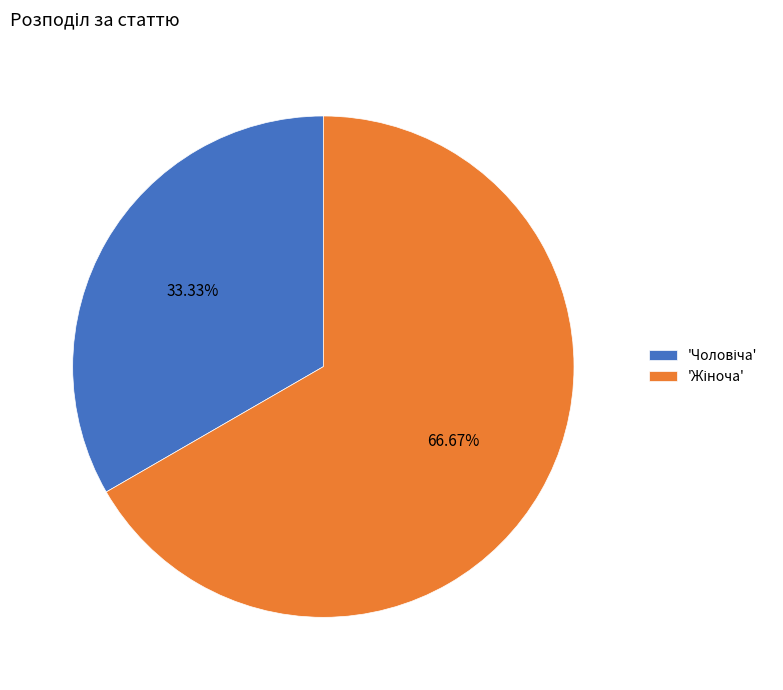

Does any single category account for the majority?

Yes